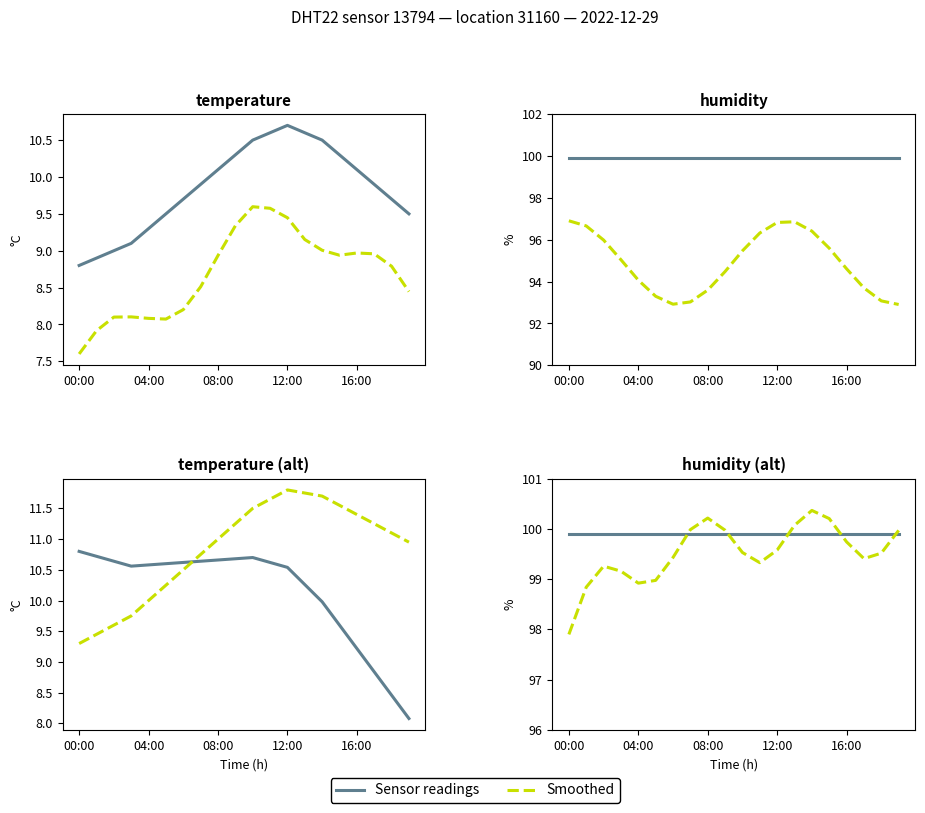

The value of Sensor readings at 9 is 45.4. True or false?

False